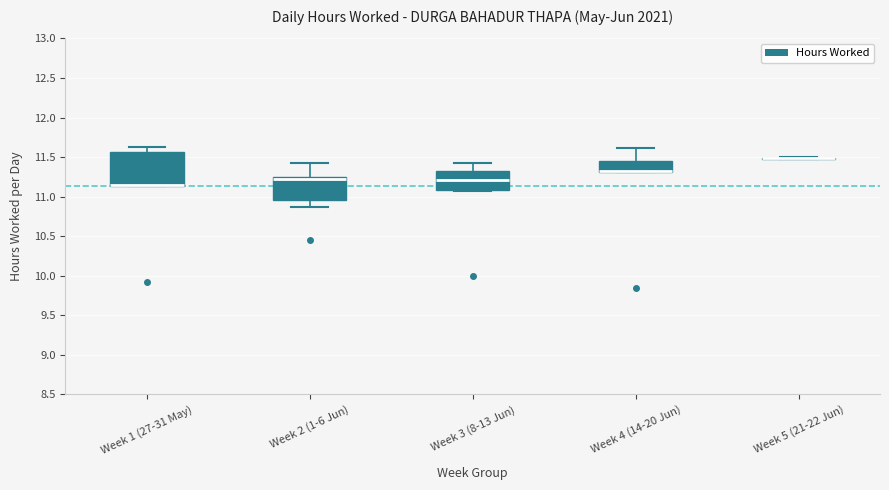

Reading left to right, transcribe this box plot: for each box, give where its median line is, the range the box spans, and where its two whiskers end, as read against the y-axis. The values are not printed on the chart, so give them approximately, as read against the axis.

Week 1 (27-31 May): median 11.15 (just above the box's lower edge), box 11.15 to 11.55, whiskers 11.15 to 11.65
Week 2 (1-6 Jun): median 11.20, box 10.95 to 11.25, whiskers 10.85 to 11.40
Week 3 (8-13 Jun): median 11.20, box 11.10 to 11.35, whiskers 11.05 to 11.40
Week 4 (14-20 Jun): median 11.35 (drawn on the box's lower edge), box 11.30 to 11.45, whiskers 11.30 to 11.60
Week 5 (21-22 Jun): box collapsed to a line at 11.50, whiskers 11.45 to 11.50